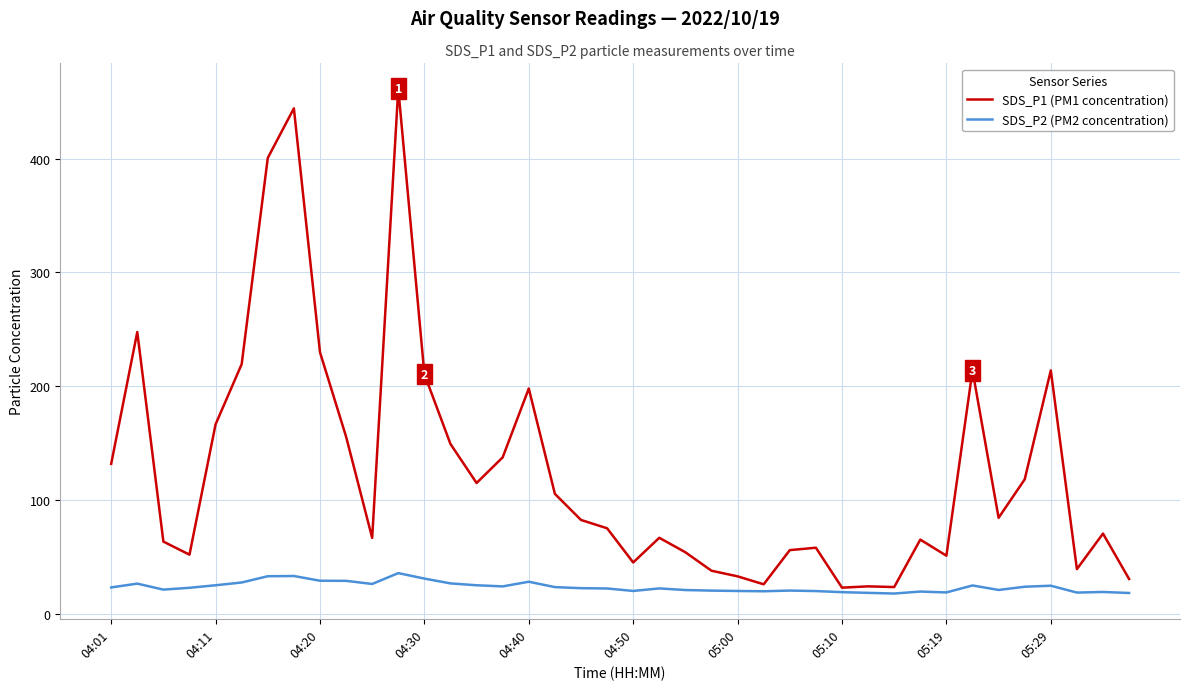

What is the highest value of the SDS_P1 (PM1 concentration) series?

461.4